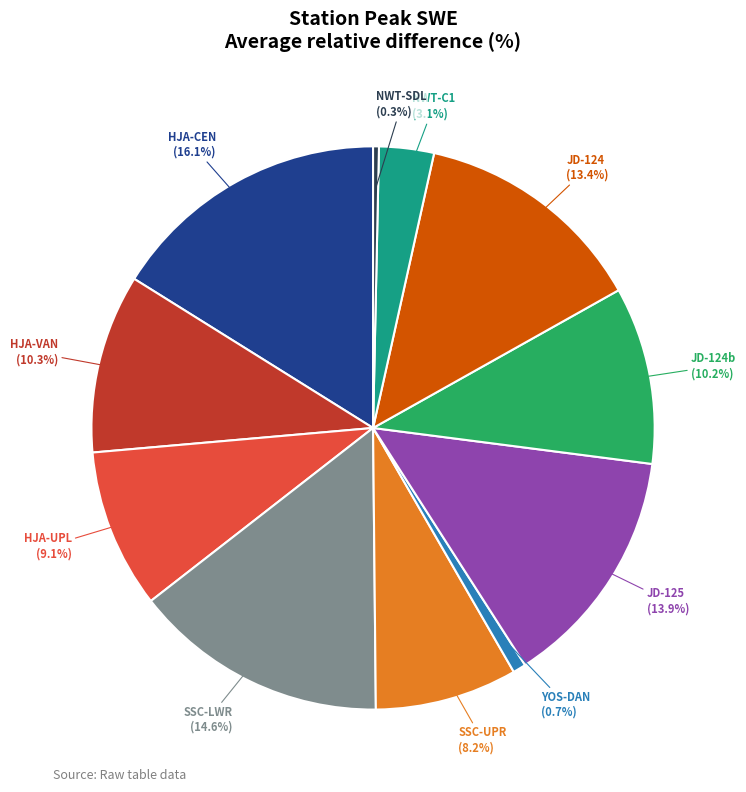

Is there any slice that represents more than half of the pie?

No